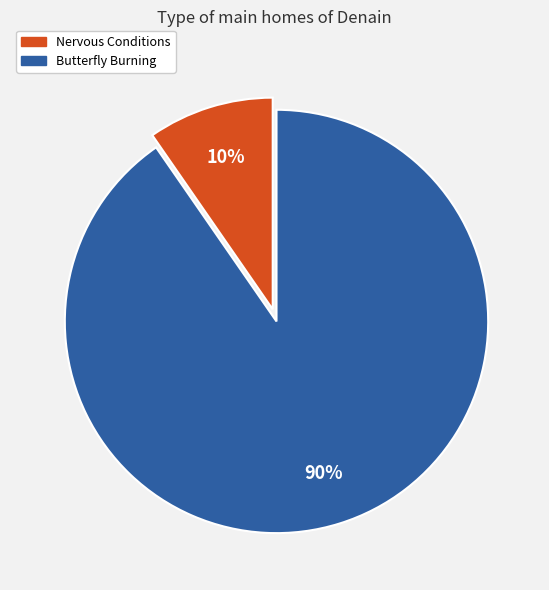

To the nearest percent, what portion does Nervous Conditions represent?

10%